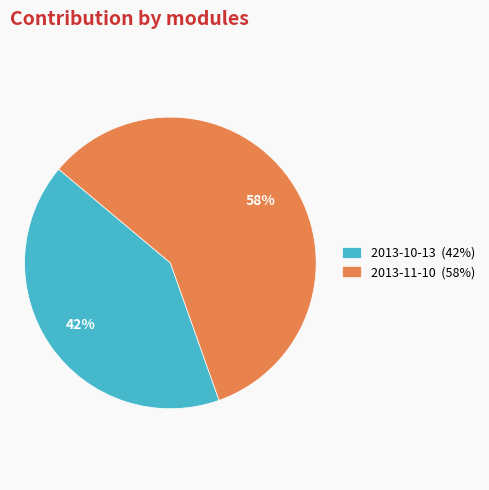

Combined, do 2013-10-13 (42%) and 2013-11-10 (58%) account for over 50%?

Yes